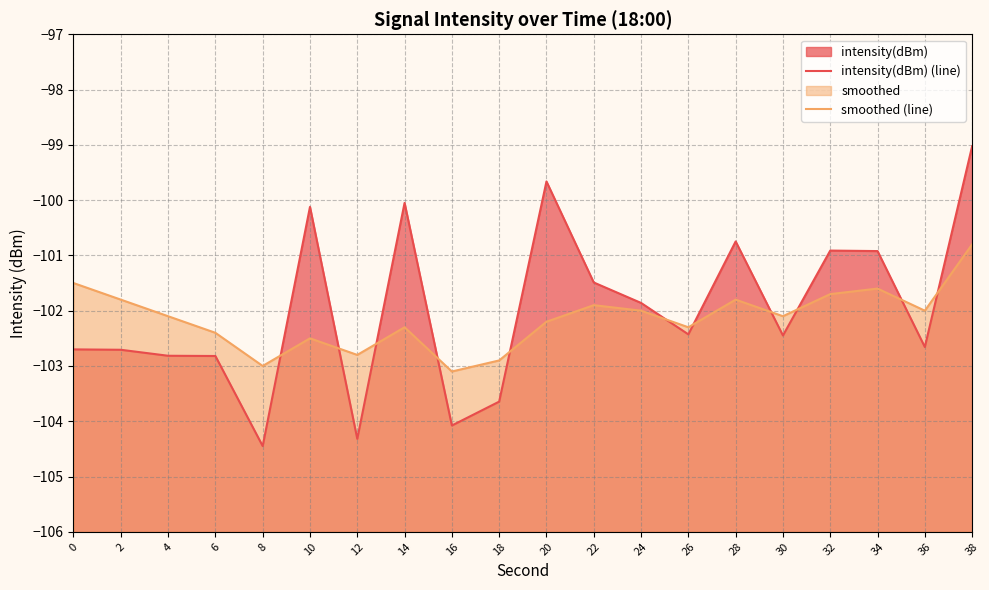

What are all the series names shown in the legend?

intensity(dBm) (line), smoothed (line)